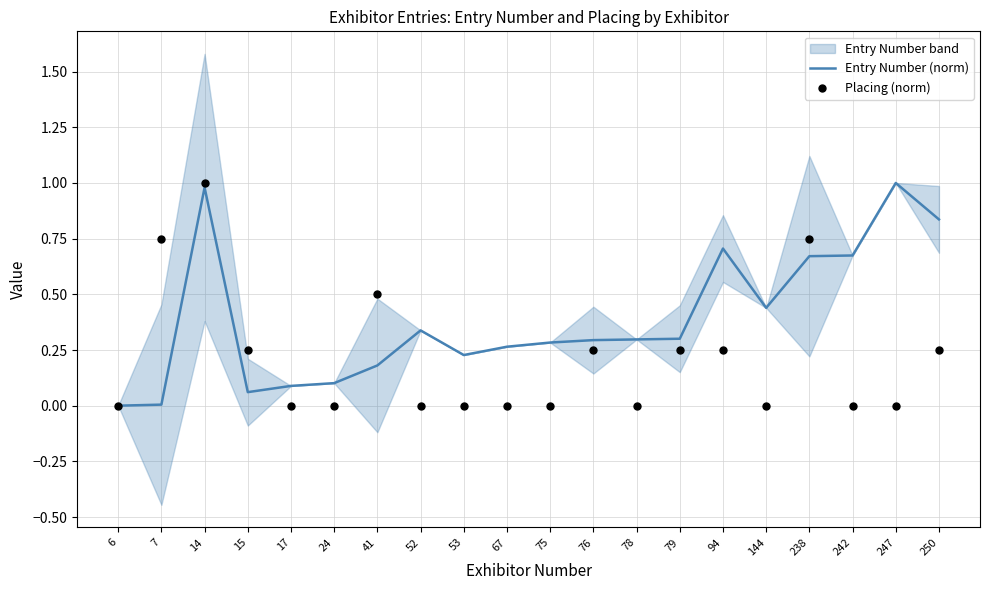

Is it true that Entry Number (norm) equals 0.5 at 52?

False